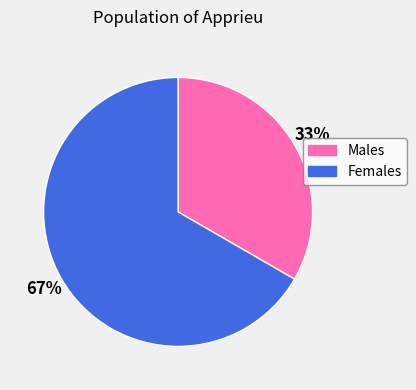

To the nearest percent, what is the average slice percentage?

50%